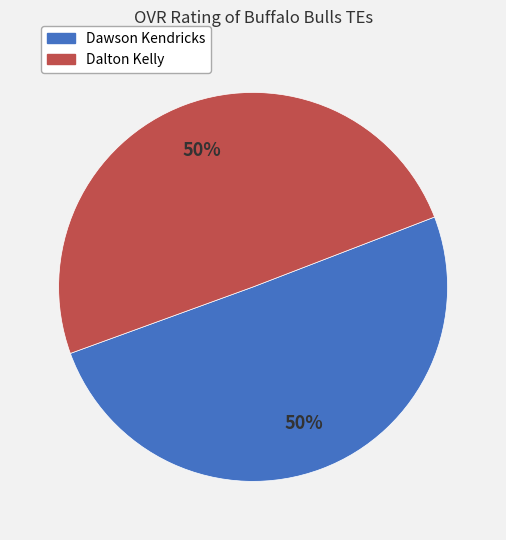

Is it true that Dawson is 50% of the pie?

True